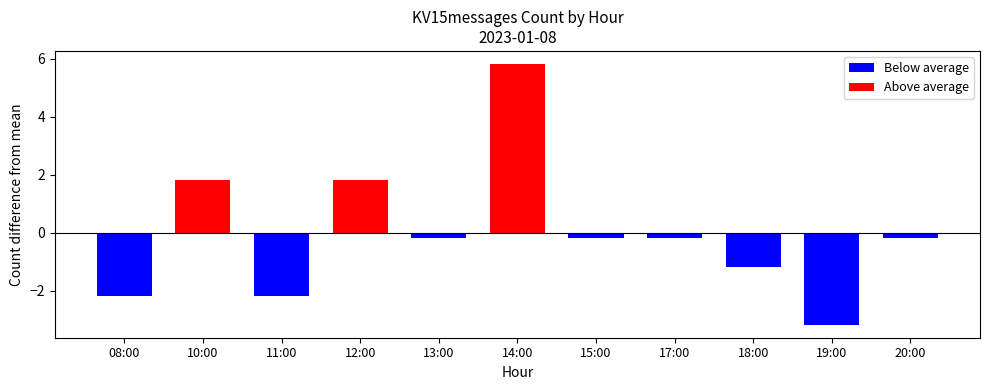

What is the change in value from 17:00 to 18:00?

-1